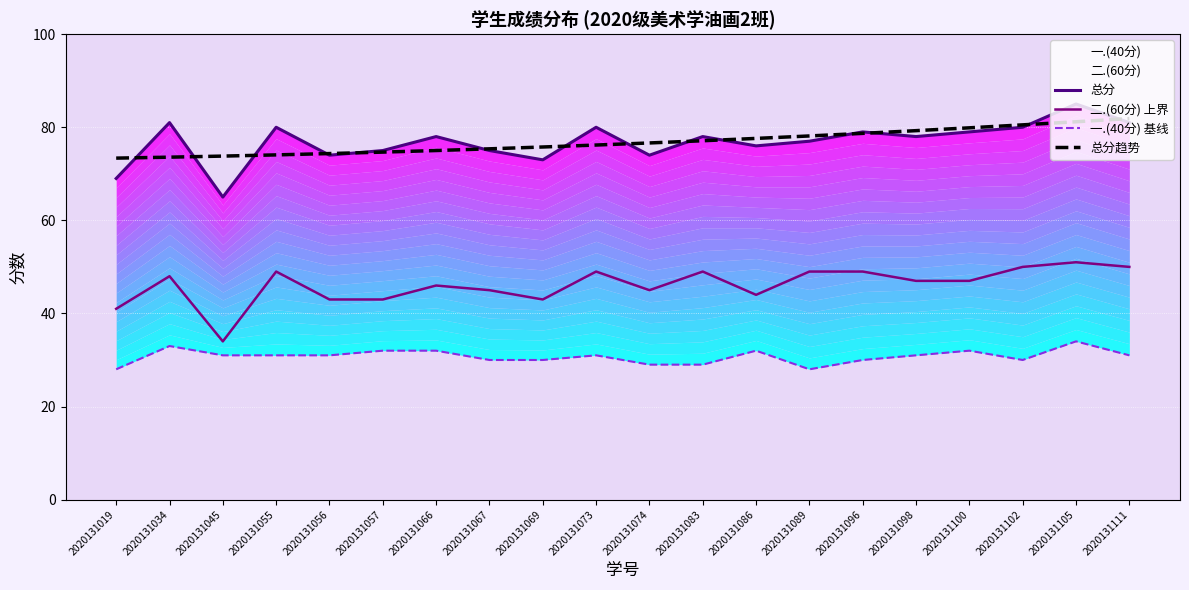

True or false: 一.(40分) 基线 and 总分趋势 intersect in this chart.

False